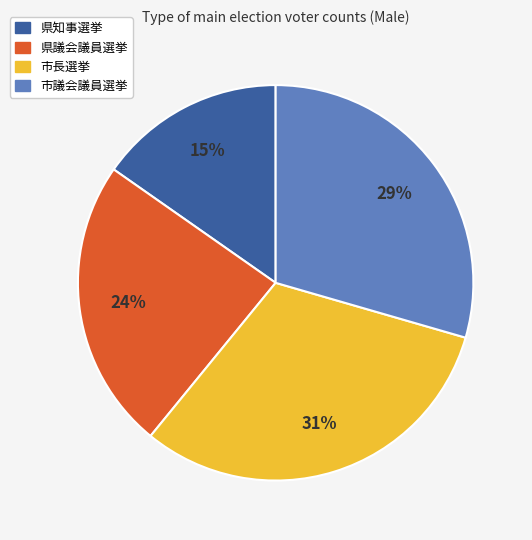

Count the number of slices in the pie.

4